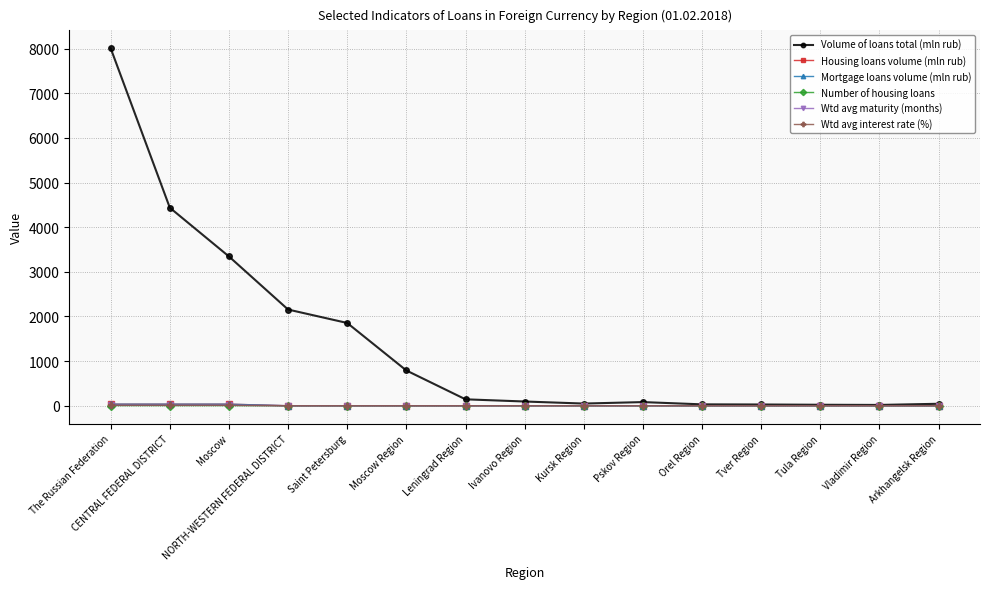

Is this an area chart (filled region under the line)?

No